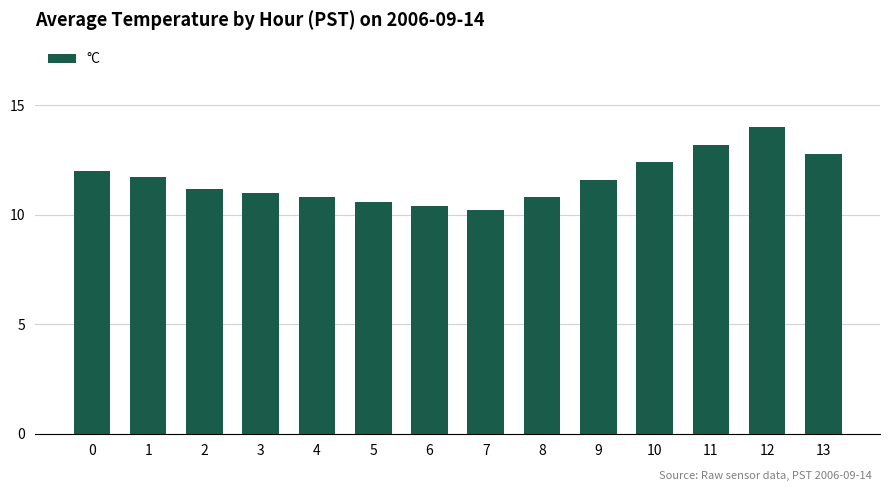

What value does the data have at 2?

11.2